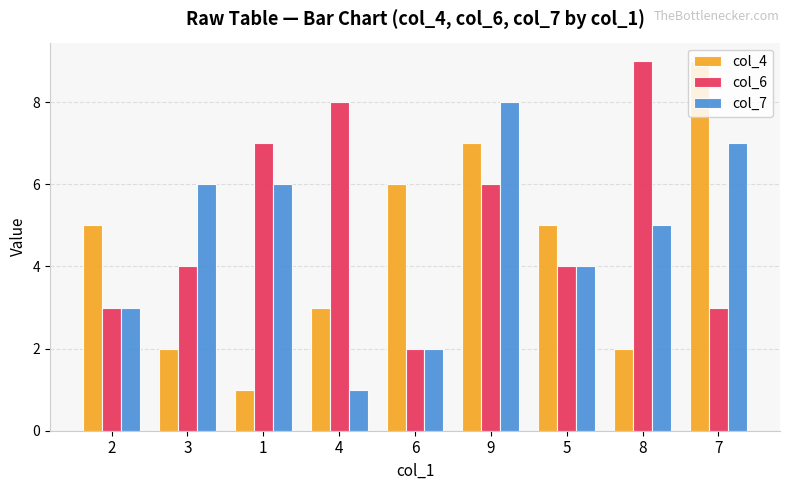

Which series has the widest spread of values?

col_4